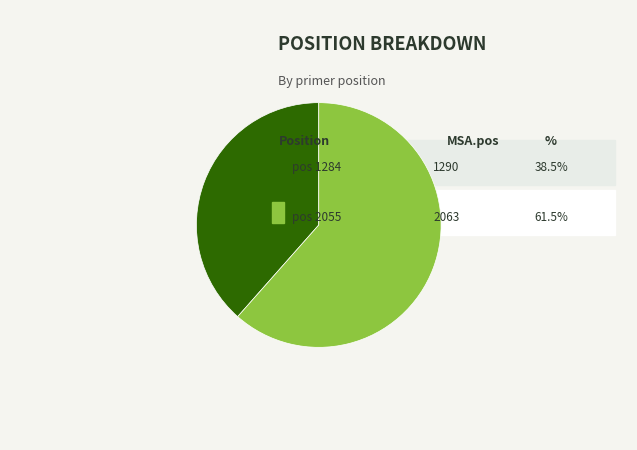

Is there any slice that represents more than half of the pie?

Yes